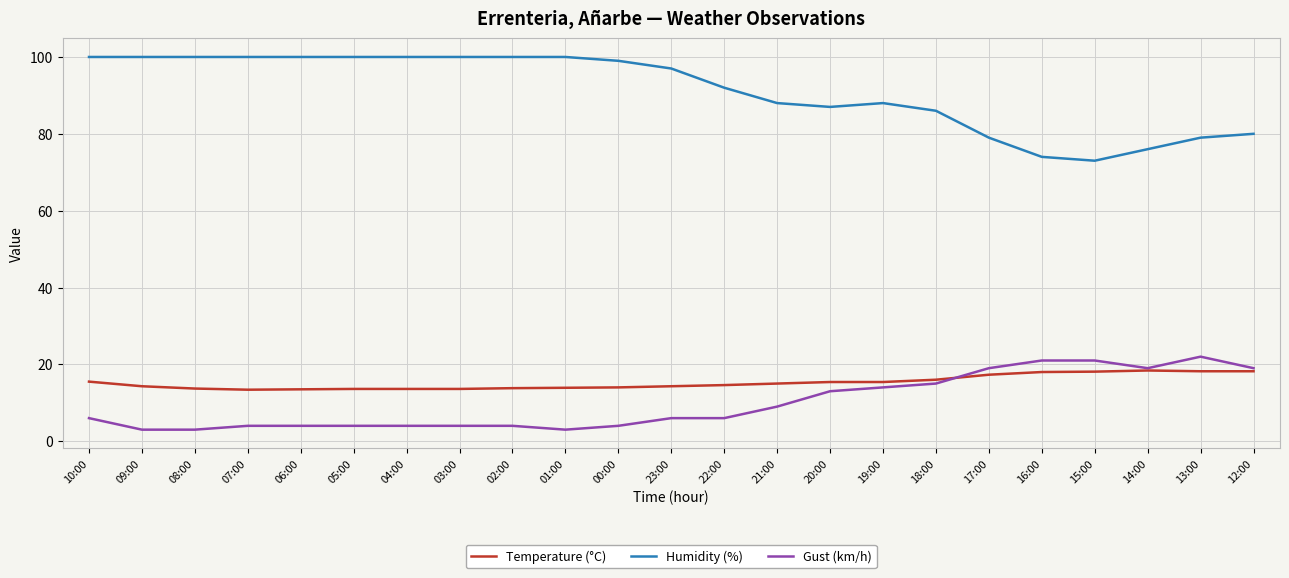

True or false: Humidity (%) and Temperature (°C) intersect in this chart.

False